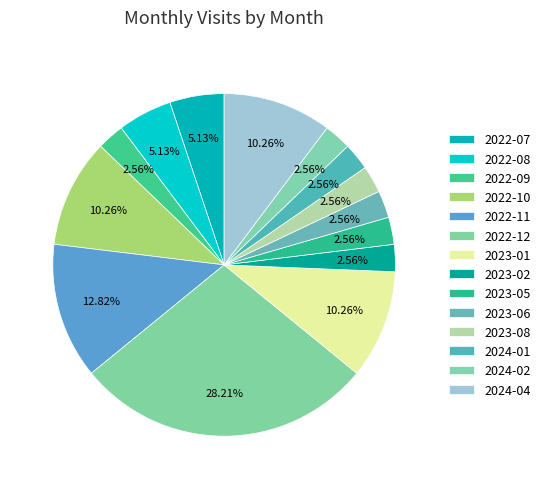

How many segments does this pie chart have?

14